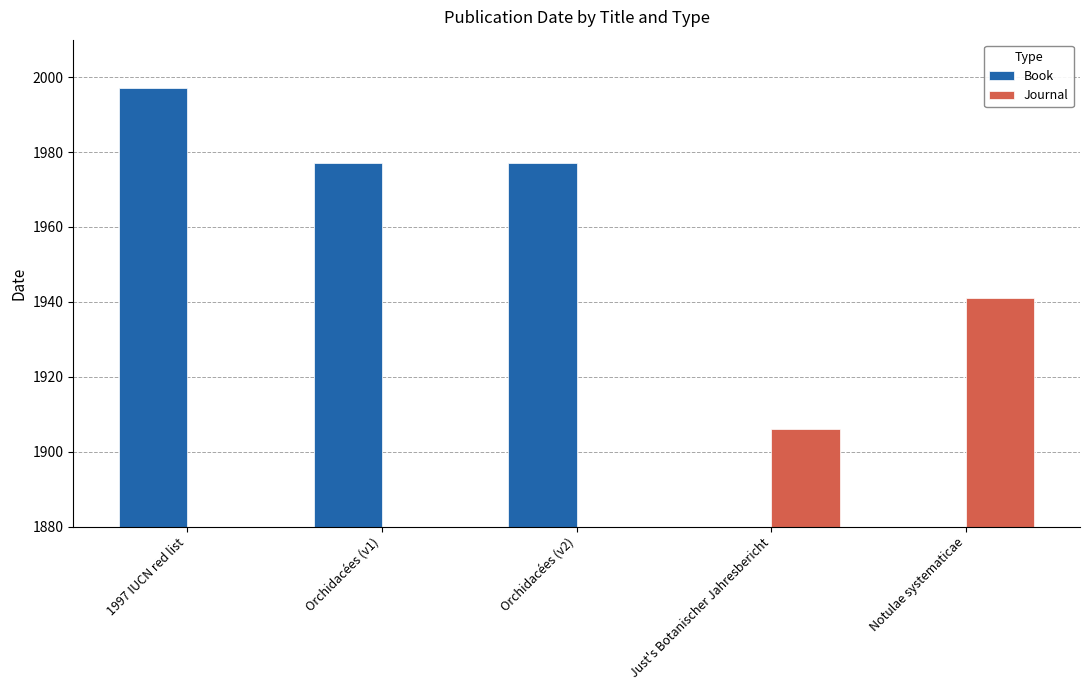

Which series has the widest spread of values?

Book